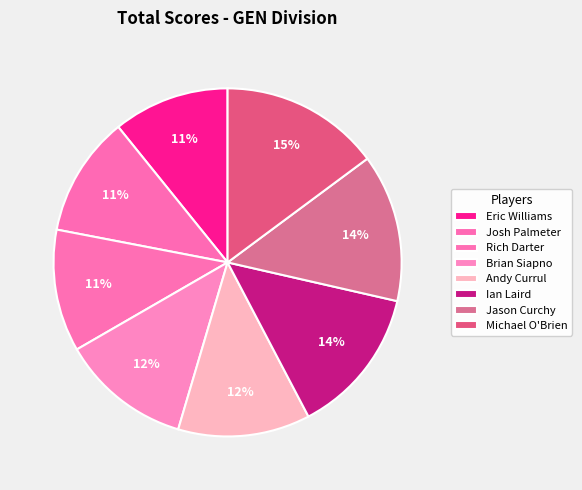

To the nearest percent, what is the combined percentage of Jason Curchy and Andy Currul?

26%